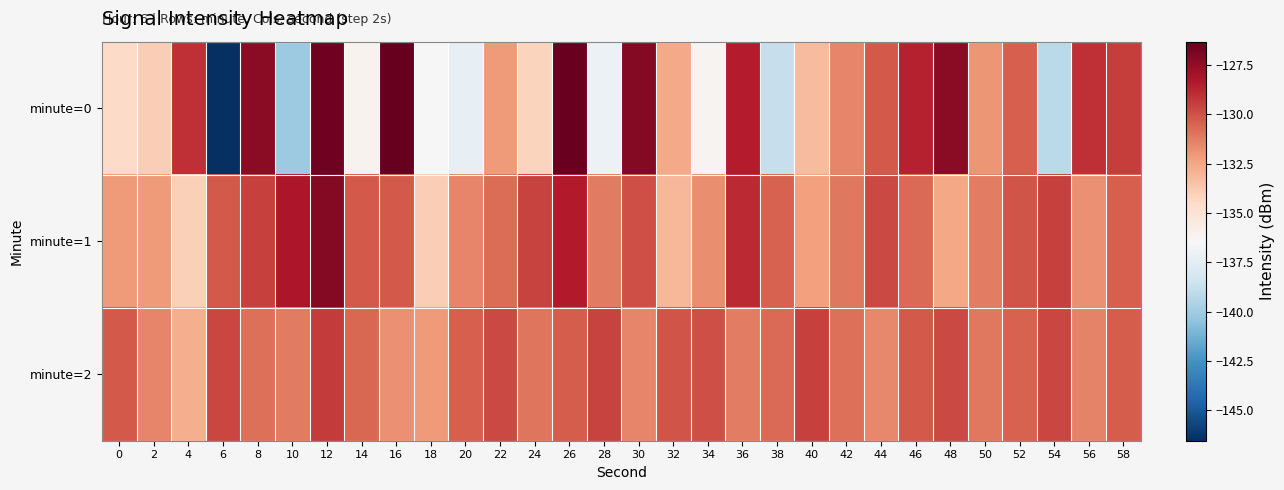

How many data points does each series have?

30